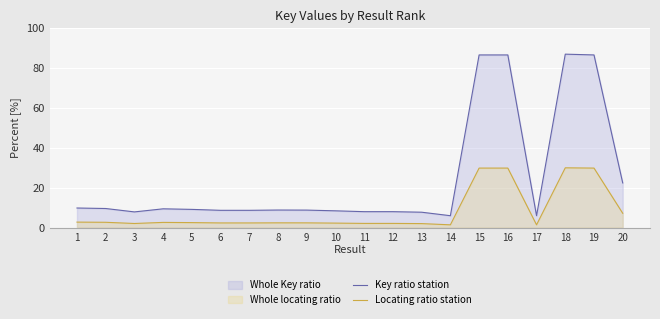

Rank the series by their average value, from highest to lowest.

Key ratio station, Locating ratio station